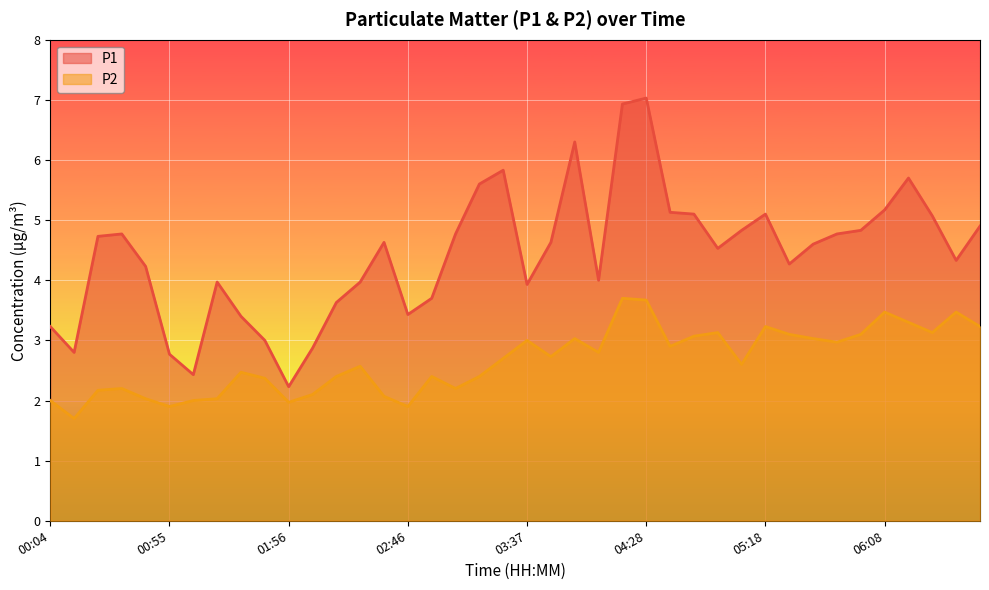

Reading right to left, what are all the values shown in this chart?

P1: 06:49=4.9	06:39=4.3	06:29=5.1	06:19=5.7	06:08=5.2	05:58=4.8	05:48=4.8	05:38=4.6	05:28=4.3	05:18=5.1	05:08=4.8	04:58=4.5	04:48=5.1	04:38=5.1	04:28=7.0	04:17=6.9	04:07=4.0	03:57=6.3	03:47=4.6	03:37=3.9	03:27=5.8	03:17=5.6	03:07=4.8	02:57=3.7	02:46=3.4	02:36=4.6	02:26=4.0	02:16=3.6	02:06=2.9	01:56=2.2	01:35=3.0	01:25=3.4	01:15=4.0	01:05=2.4	00:55=2.8	00:44=4.2	00:34=4.8	00:24=4.7	00:14=2.8	00:04=3.2
P2: 06:49=3.2	06:39=3.5	06:29=3.1	06:19=3.3	06:08=3.5	05:58=3.1	05:48=3.0	05:38=3.0	05:28=3.1	05:18=3.2	05:08=2.6	04:58=3.1	04:48=3.1	04:38=2.9	04:28=3.7	04:17=3.7	04:07=2.8	03:57=3.0	03:47=2.7	03:37=3.0	03:27=2.7	03:17=2.4	03:07=2.2	02:57=2.4	02:46=1.9	02:36=2.1	02:26=2.6	02:16=2.4	02:06=2.1	01:56=2.0	01:35=2.4	01:25=2.5	01:15=2.0	01:05=2.0	00:55=1.9	00:44=2.0	00:34=2.2	00:24=2.2	00:14=1.7	00:04=2.0